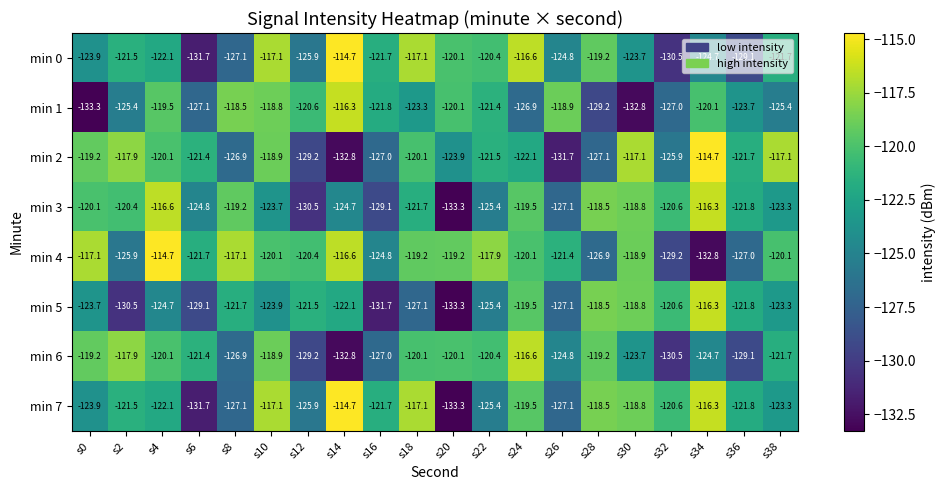

How many values in the min 3 series are below -121?

11